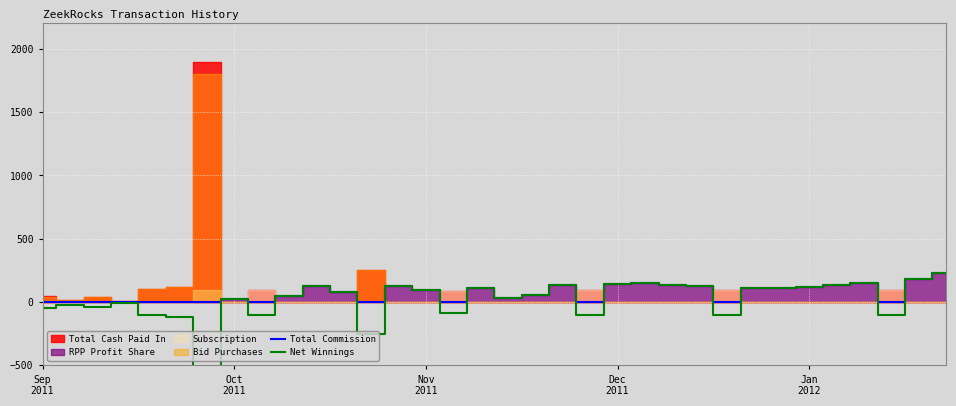

What is the highest value of the Total Commission series?

231.5